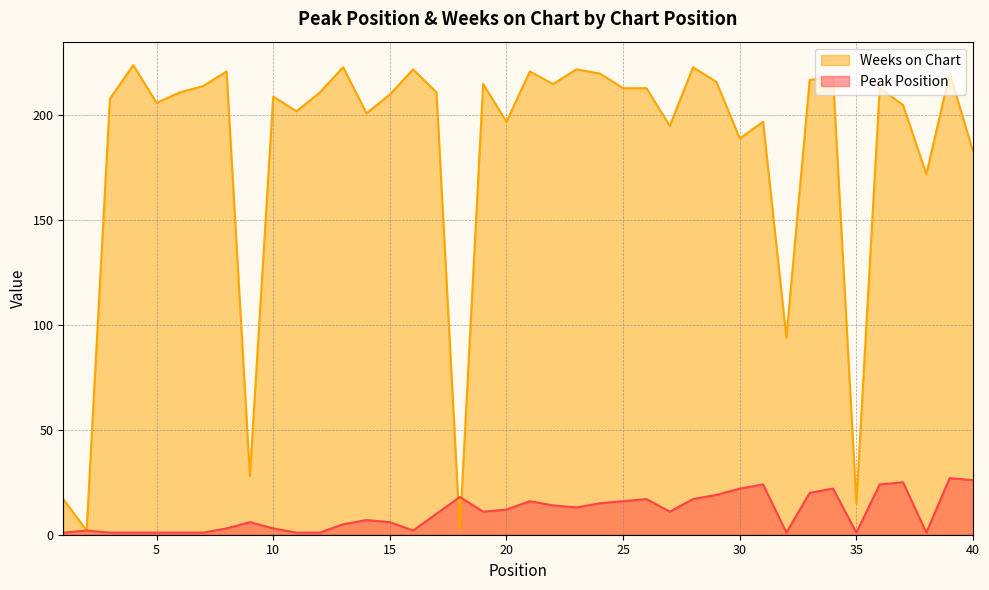

What is the sum of all Peak Position values?

424